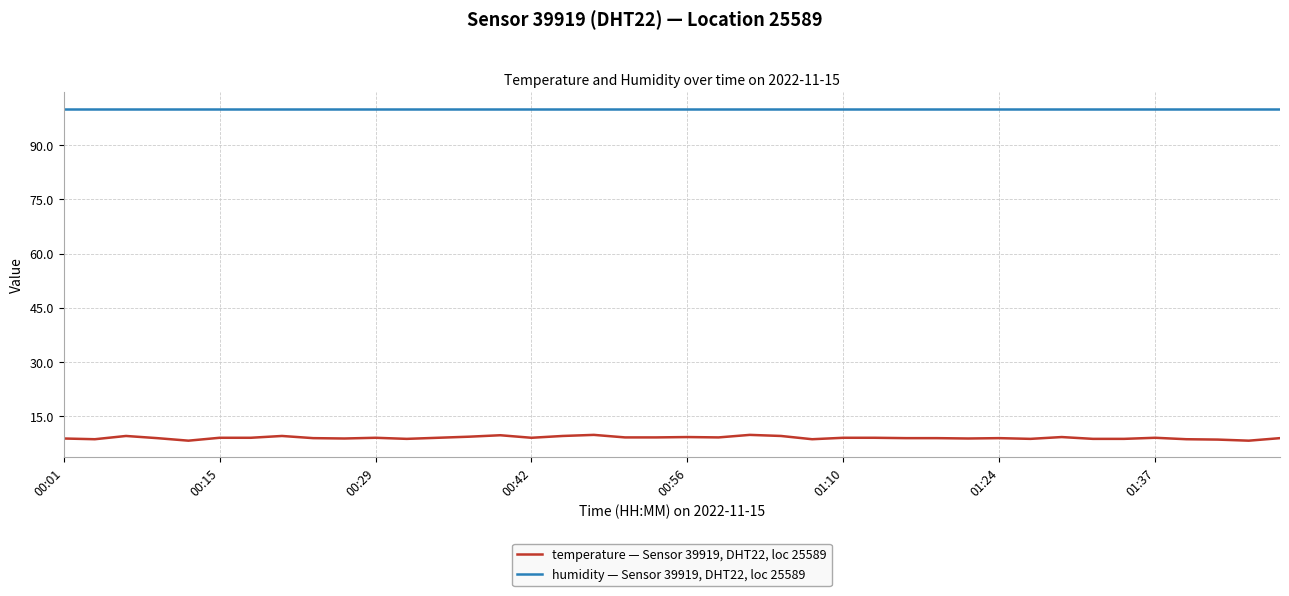

True or false: temperature — Sensor 39919, DHT22, loc 25589 and humidity — Sensor 39919, DHT22, loc 25589 cross at least once.

False